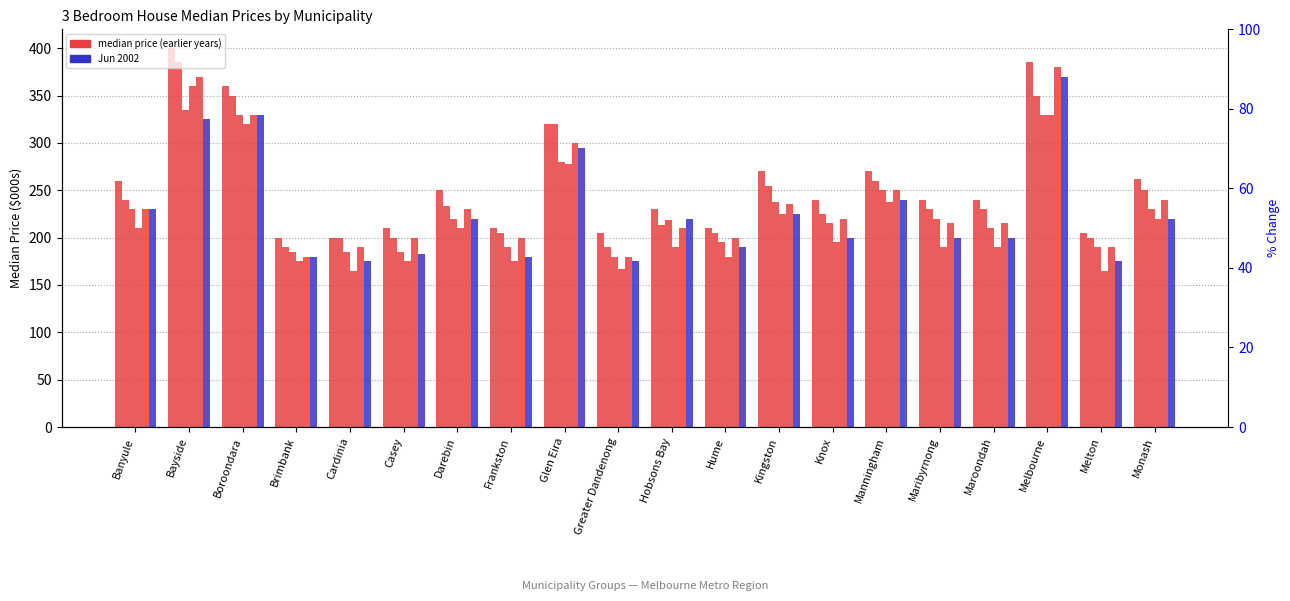

What is the difference between the highest and lowest values at Greater Dandenong?

38